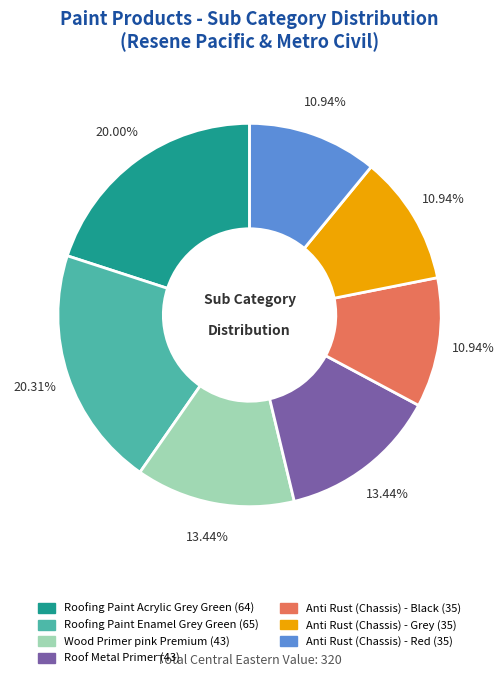

Between Roof Metal Primer and Anti Rust (Chassis) - Grey, which is larger?

Roof Metal Primer